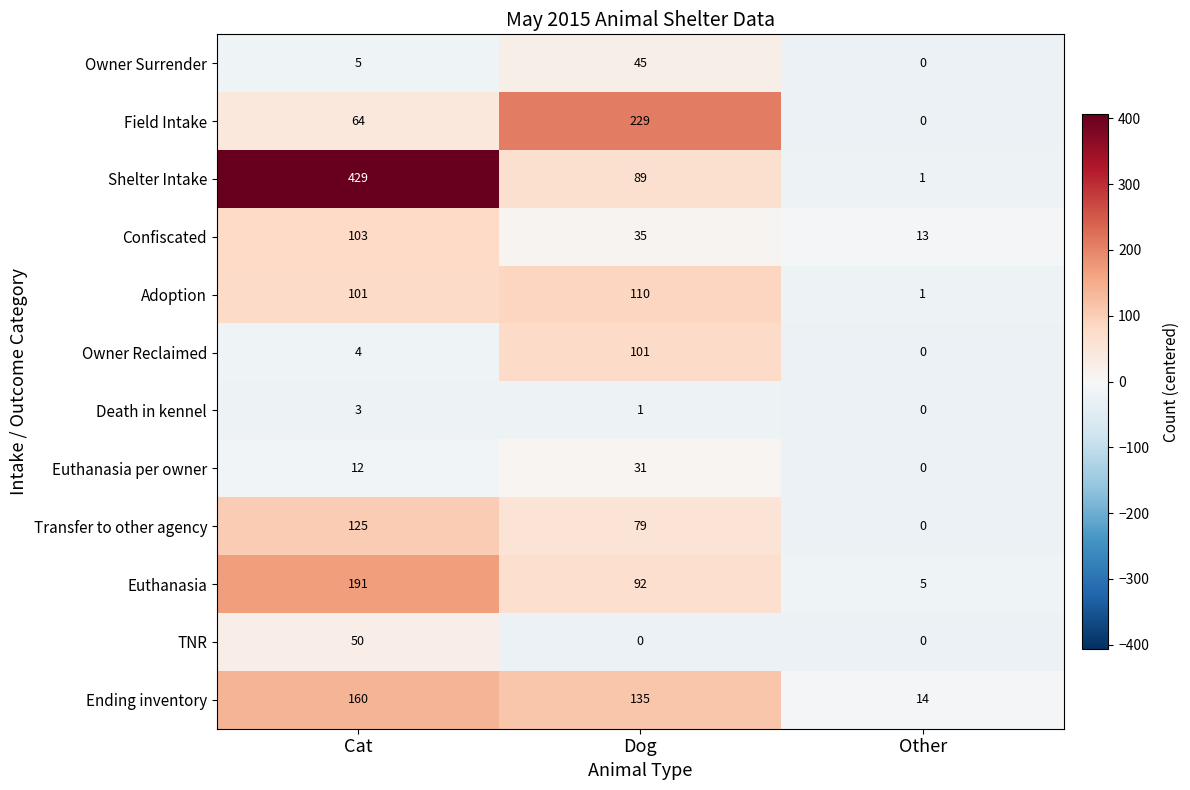

How many distinct data groups are displayed?

12